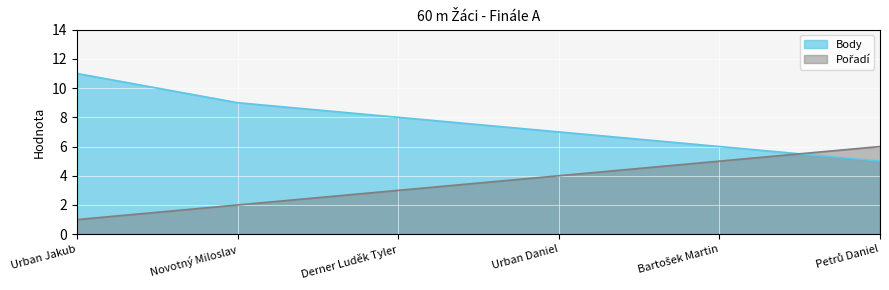

Does the chart display data point markers on the line(s)?

No